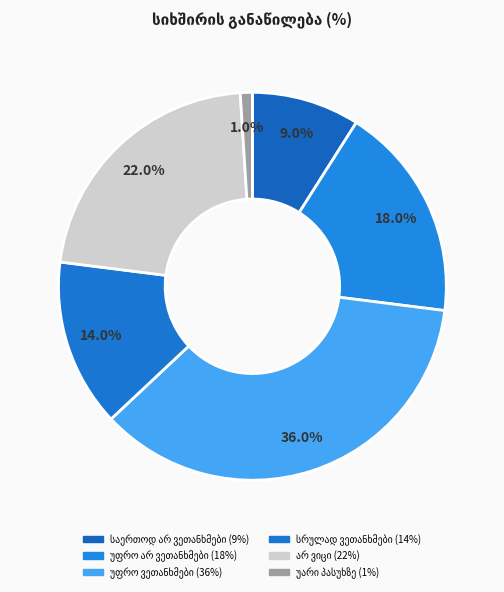

Is it true that საერთოდ არ ვეთანხმები is 1% of the pie?

False